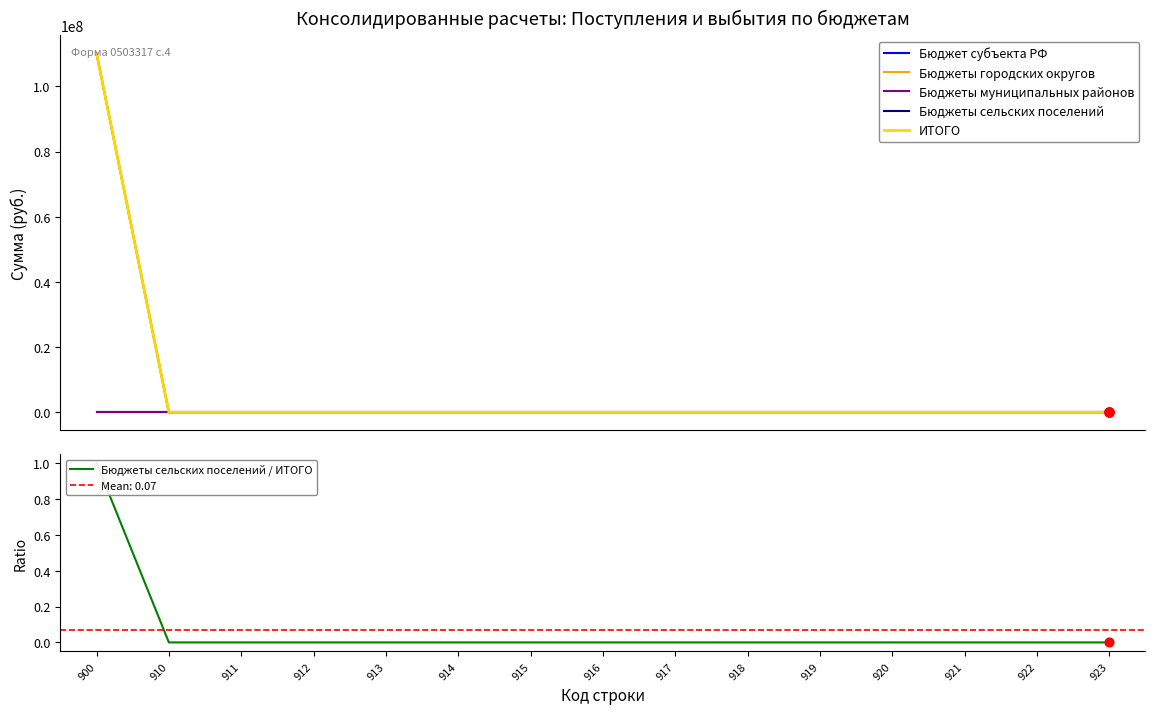

Is the value of Бюджеты сельских поселений / ИТОГО at 917 greater than the value of ИТОГО at 919?

No